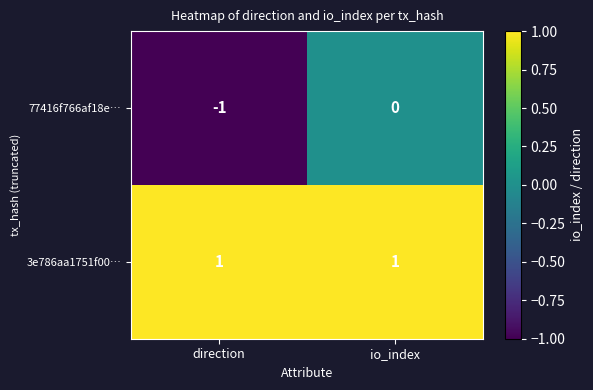

True or false: 3e786aa1751f00… has a value of 1 at io_index.

True